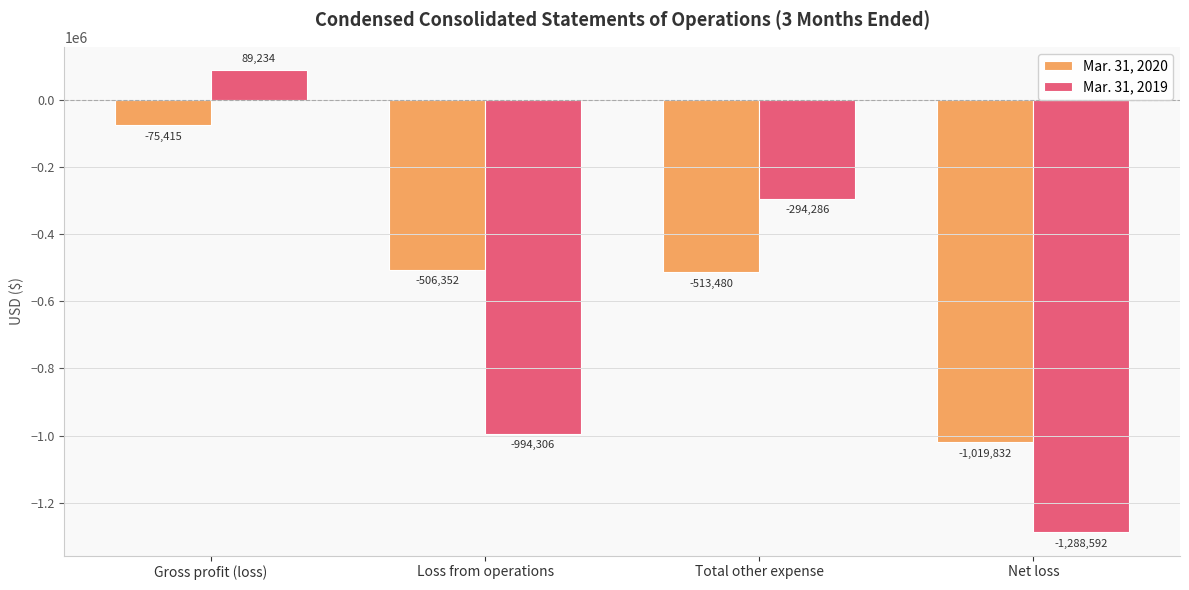

How many data points in Mar. 31, 2019 are above -294286?

1